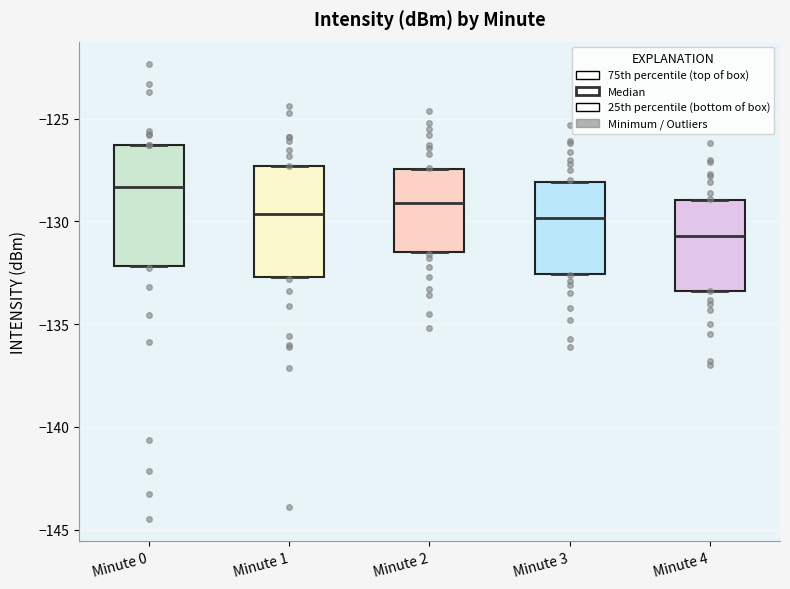

Which box's median line is the highest?

Minute 0